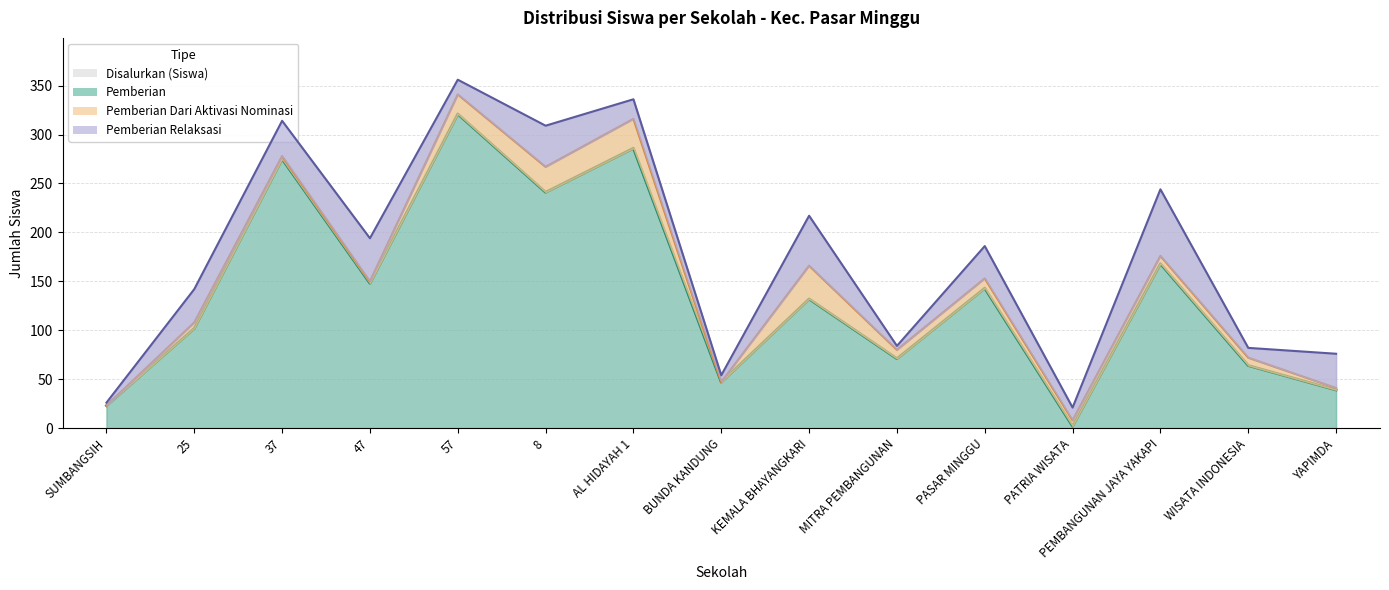

Where is Pemberian nearest to the value 161?

PEMBANGUNAN JAYA YAKAPI